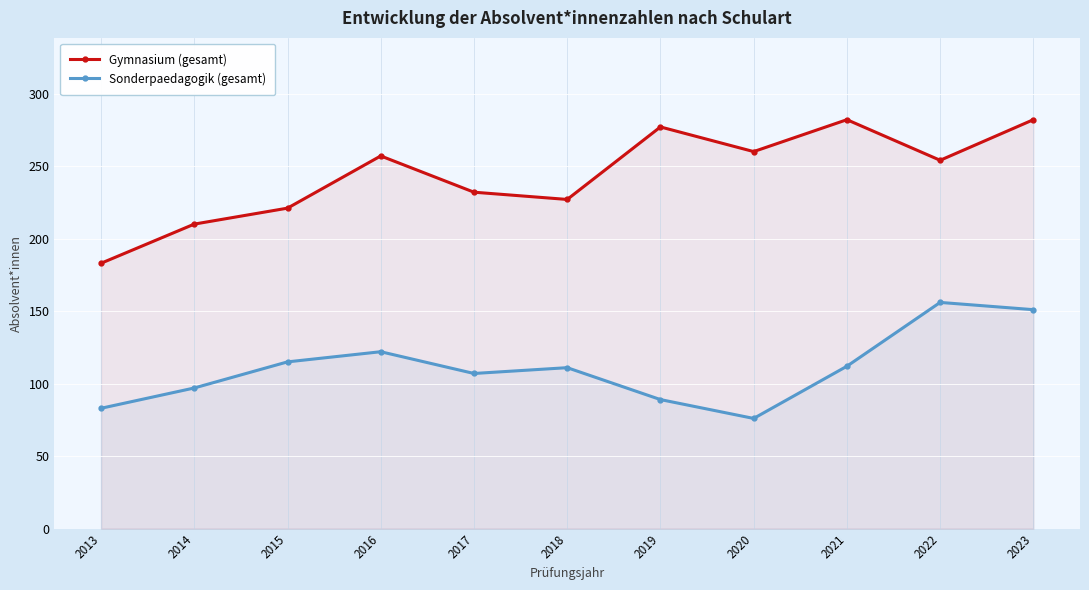

Reading right to left, what are all the values shown in this chart?

Gymnasium (gesamt): 2023=282	2022=254	2021=282	2020=260	2019=277	2018=227	2017=232	2016=257	2015=221	2014=210	2013=183
Sonderpaedagogik (gesamt): 2023=151	2022=156	2021=112	2020=76	2019=89	2018=111	2017=107	2016=122	2015=115	2014=97	2013=83